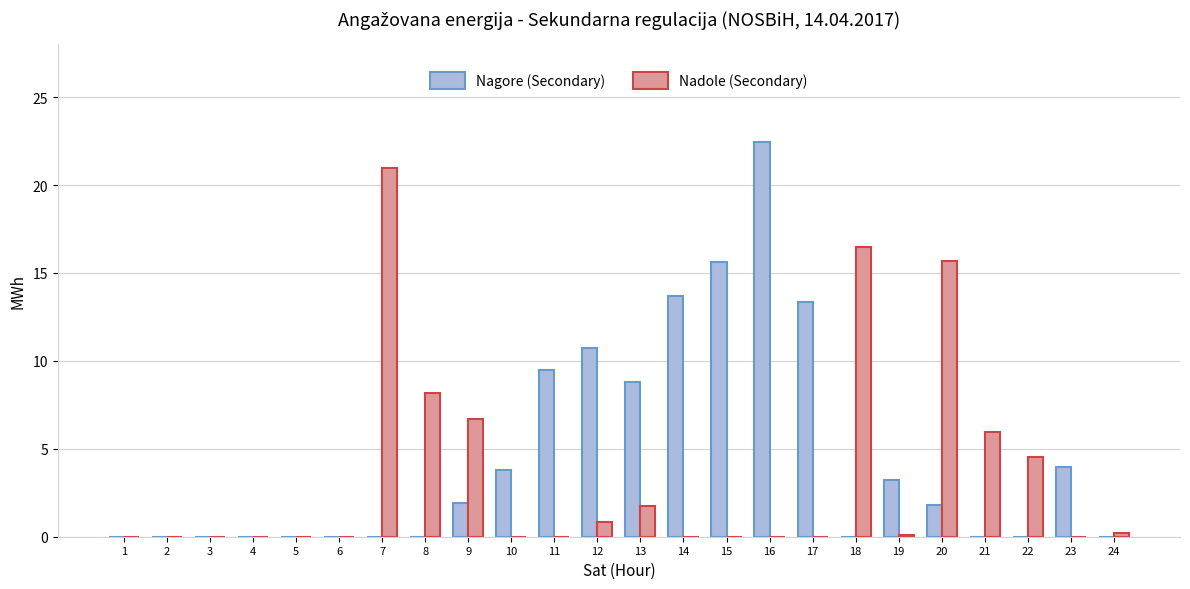

At which label is Nadole (Secondary) closest to 10?

8